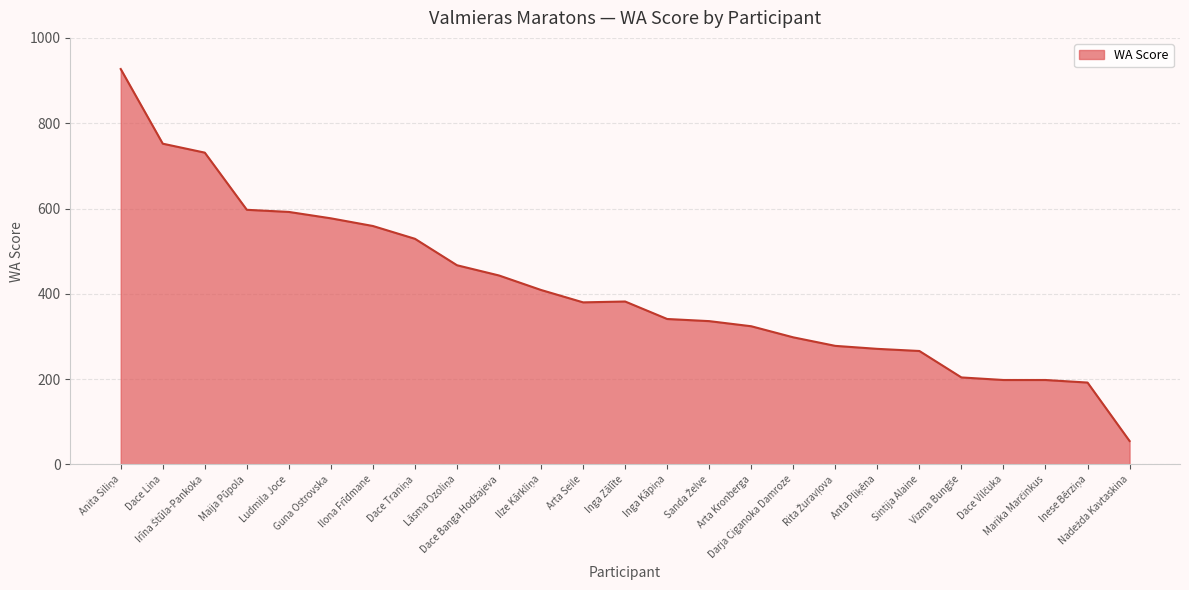

How many categories are shown in the chart?

25